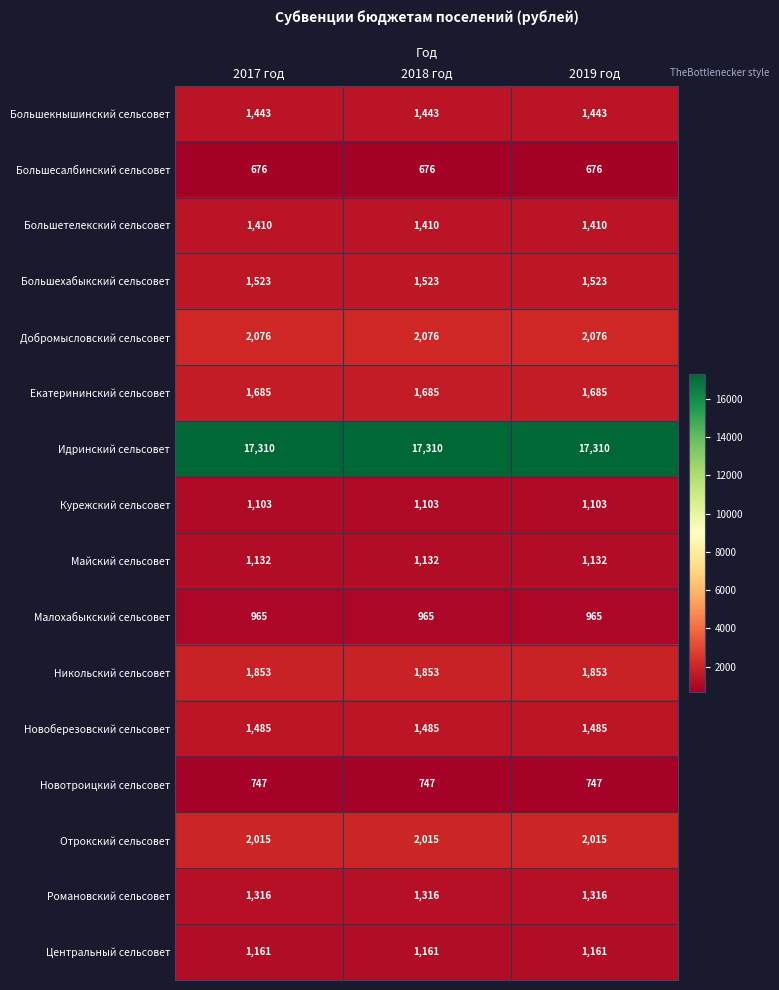

How many series are shown in this chart?

16